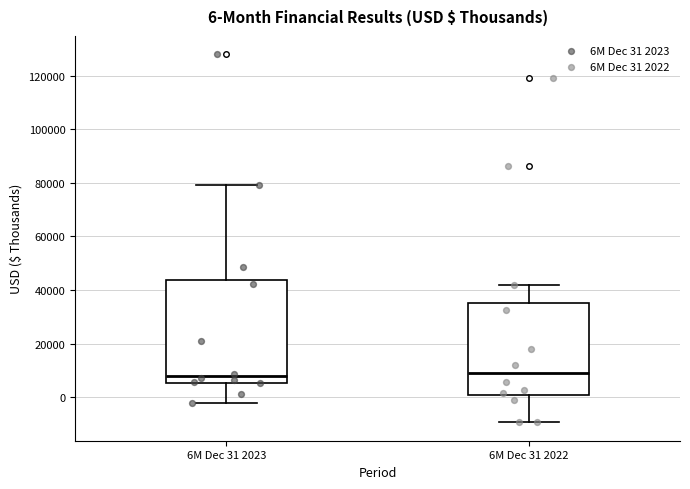

Comparing the boxes themselves (not the whiskers), which one is the tallest?

6M Dec 31 2023